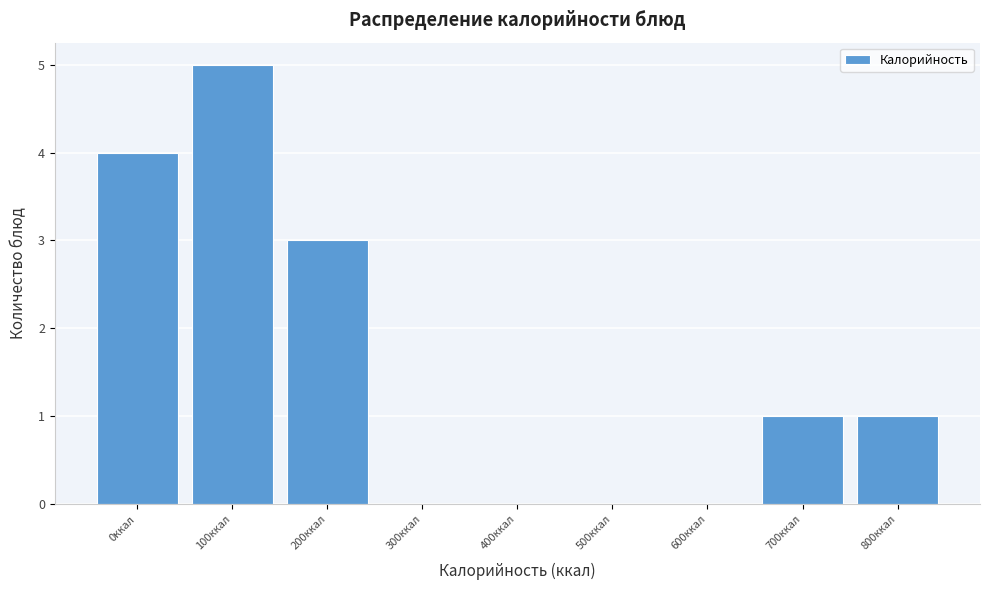

Reading left to right, transcribe all the data shown in this chart.

0ккал=4	100ккал=5	200ккал=3	300ккал=0	400ккал=0	500ккал=0	600ккал=0	700ккал=1	800ккал=1